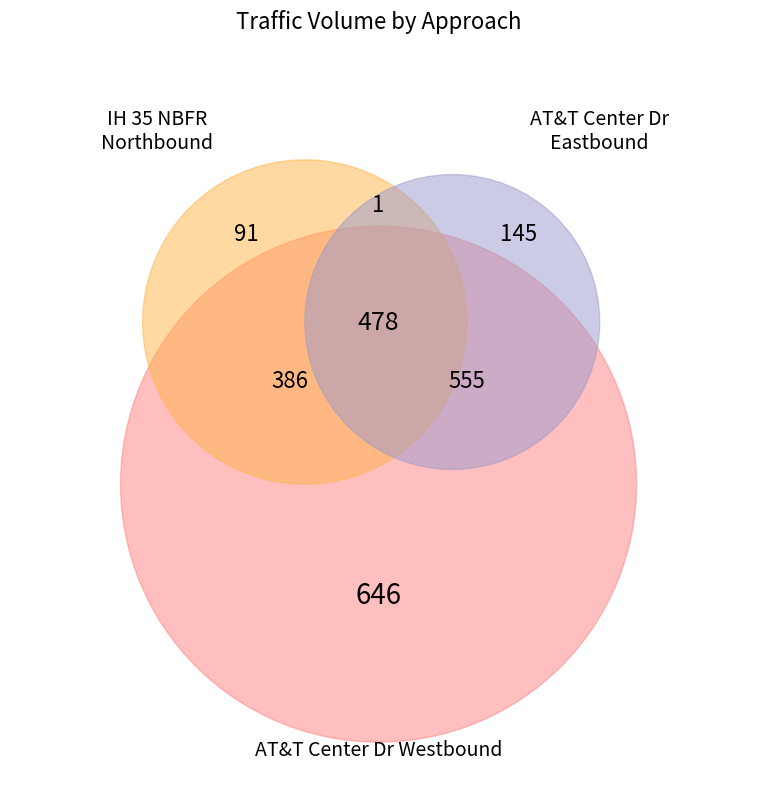

To the nearest percent, what portion does AT&T Center Dr Eastbound represent?

33%